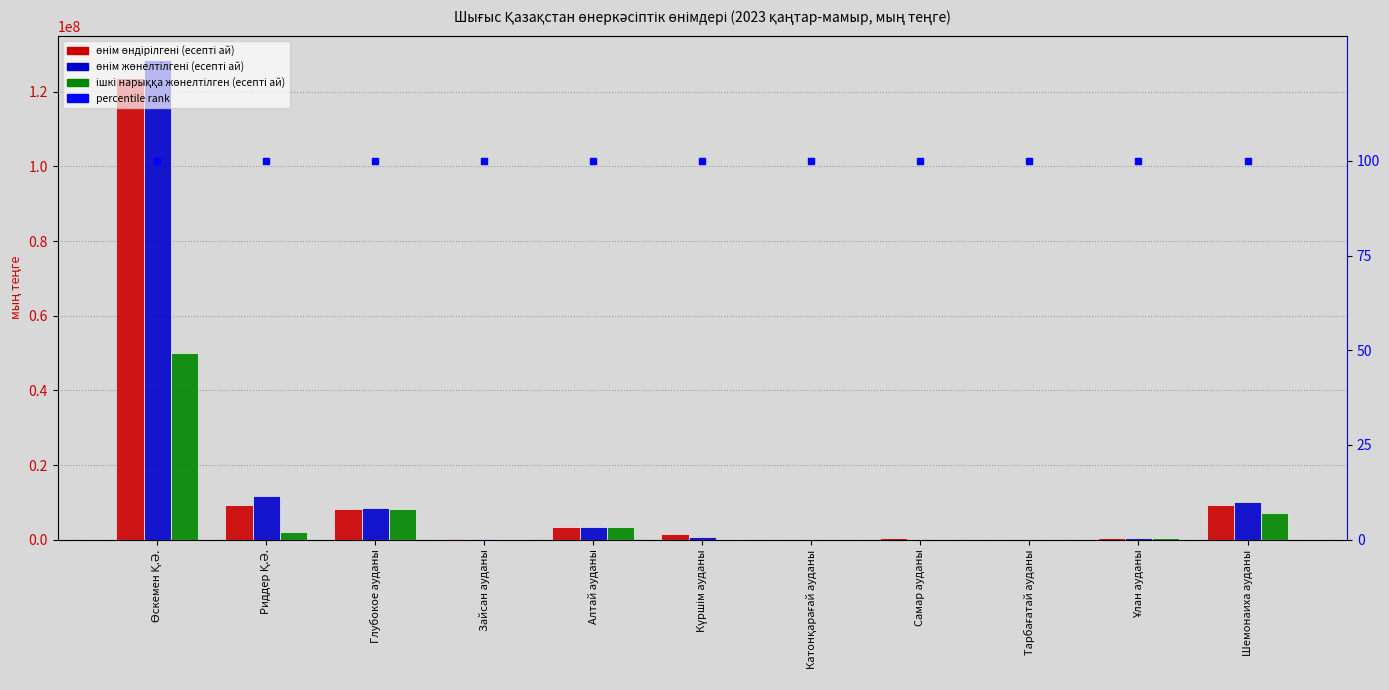

Which series has the largest Y range (max minus min)?

Өнім жөнелтілгені (есепті ай)